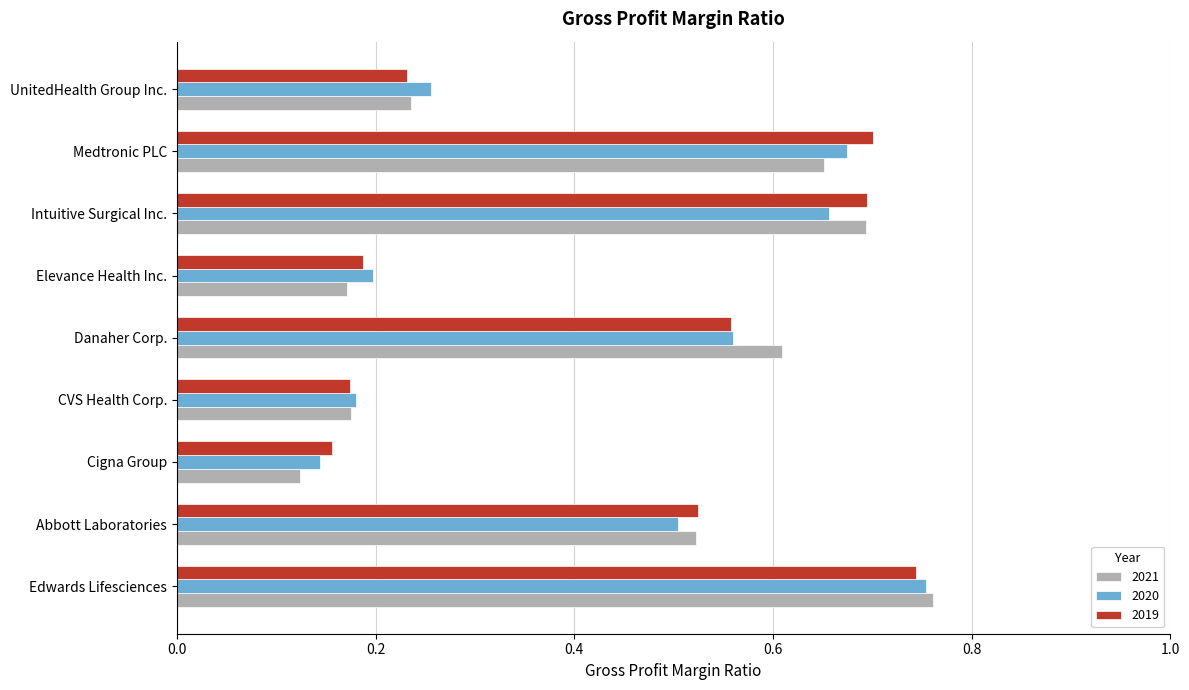

Which series changed the most between Edwards Lifesciences and Medtronic PLC?

2021